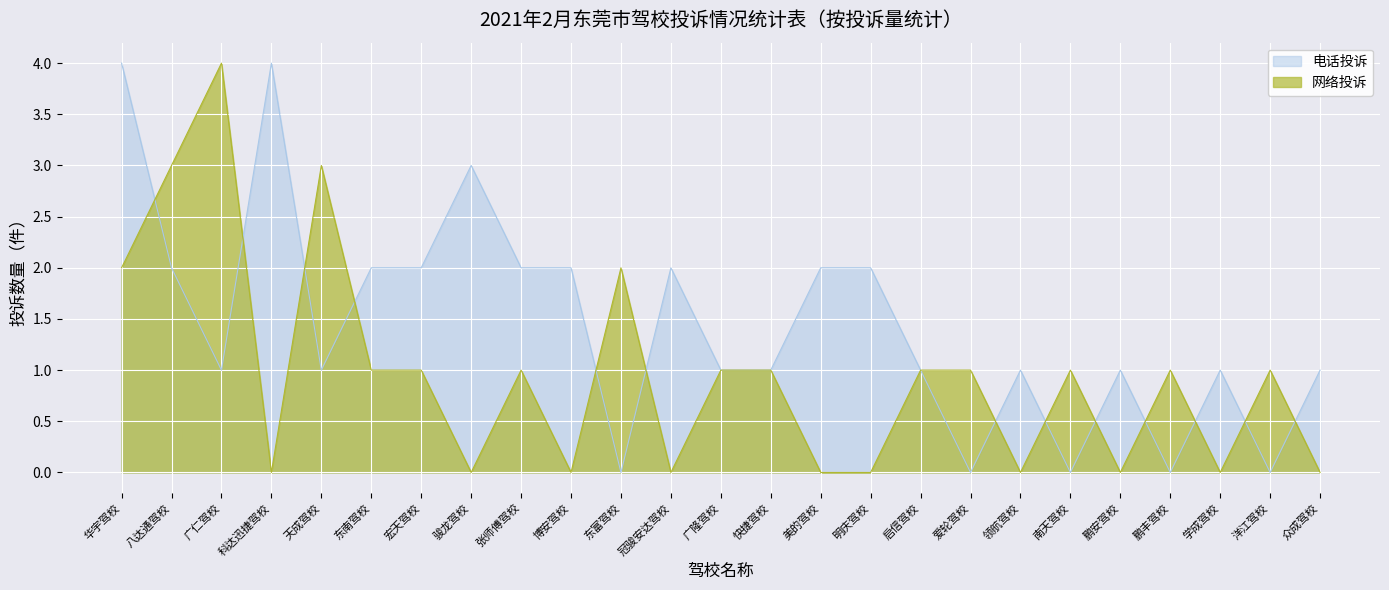

Is it true that 网络投诉 equals 3 at 天成驾校?

True